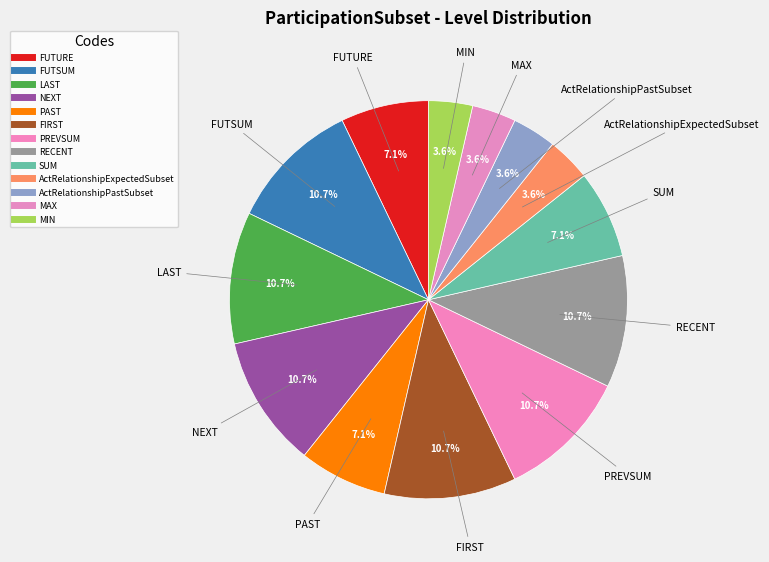

Rank the categories by value from highest to lowest.

FUTSUM, LAST, NEXT, FIRST, PREVSUM, RECENT, FUTURE, PAST, SUM, ActRelationshipExpectedSubset, ActRelationshipPastSubset, MAX, MIN